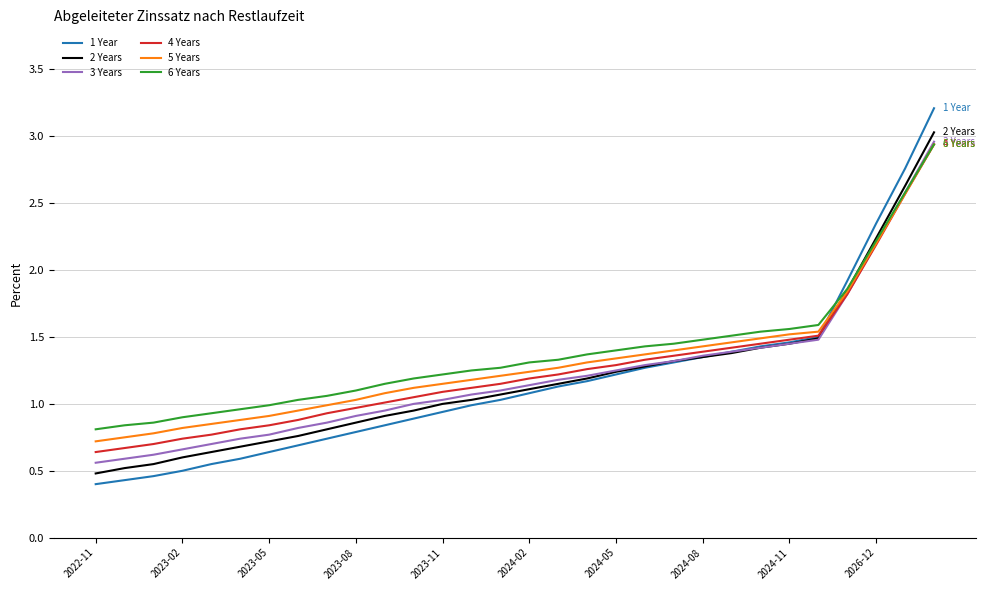

Which series has the largest total across all categories?

6 Years